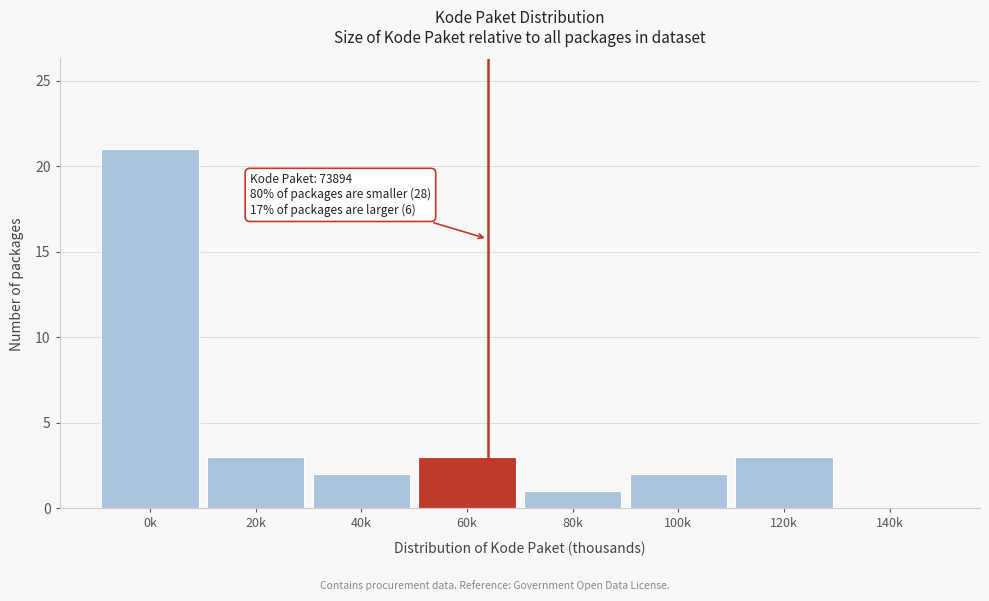

Reading left to right, list all the values displayed in this chart.

0k=21	20k=3	40k=2	60k=3	80k=1	100k=2	120k=3	140k=0